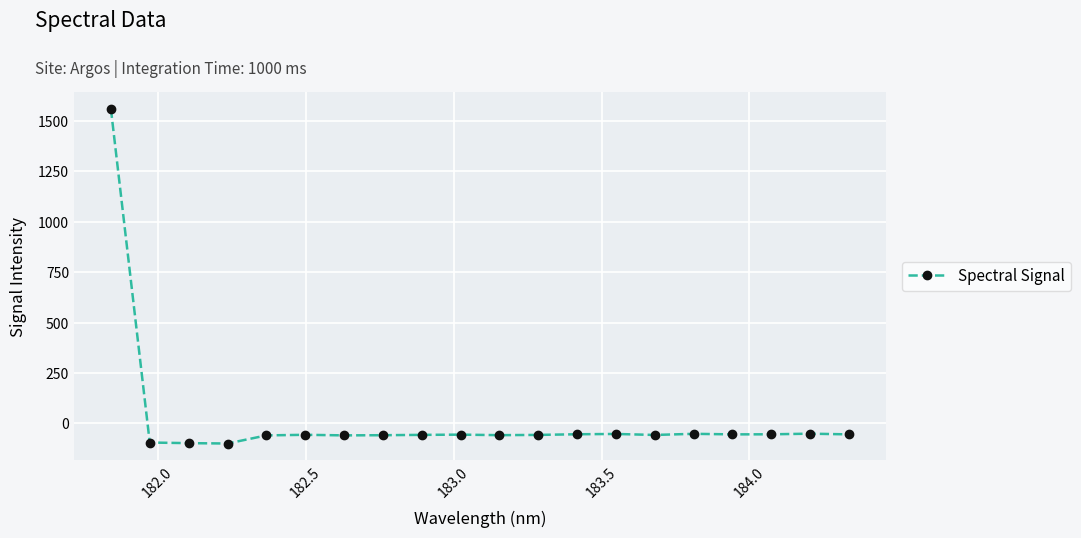

What is the difference between the second highest and minimum values?

48.8